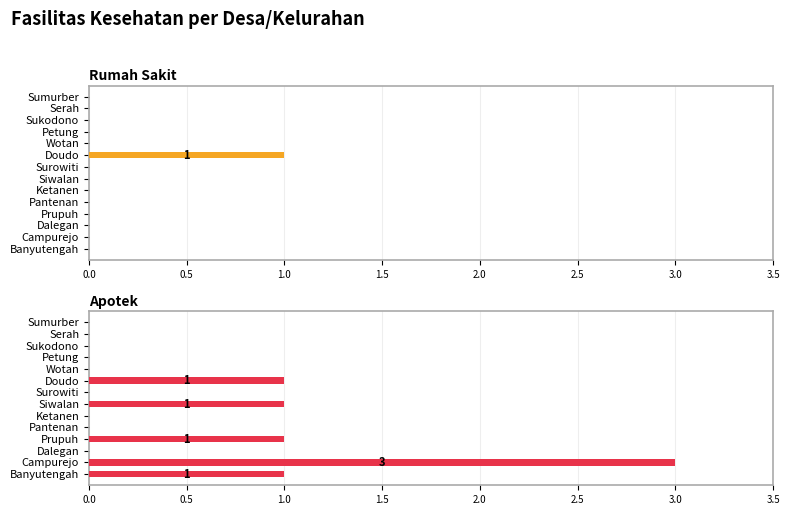

Reading left to right, list all the values displayed in this chart.

Rumah Sakit: 0	0	0	0	0	1	0	0	0	0	0	0	0	0
Apotek: 0	0	0	0	0	1	0	1	0	0	1	0	3	1